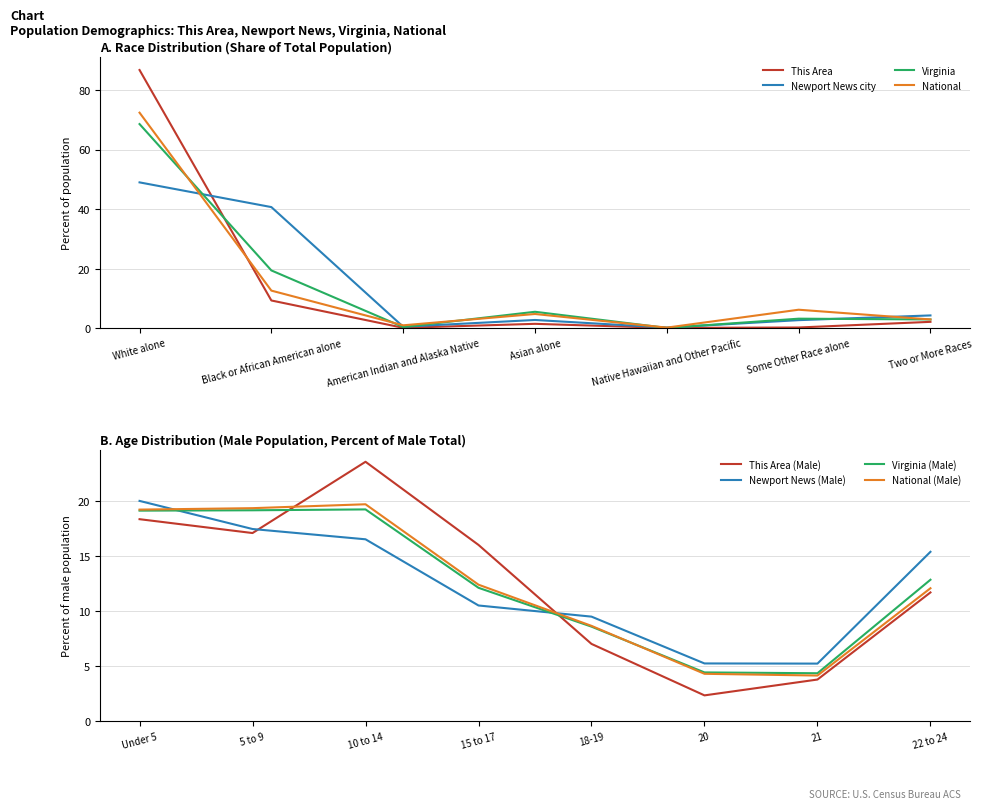

How many intersections are there between Newport News (Male) and This Area (Male)?

2